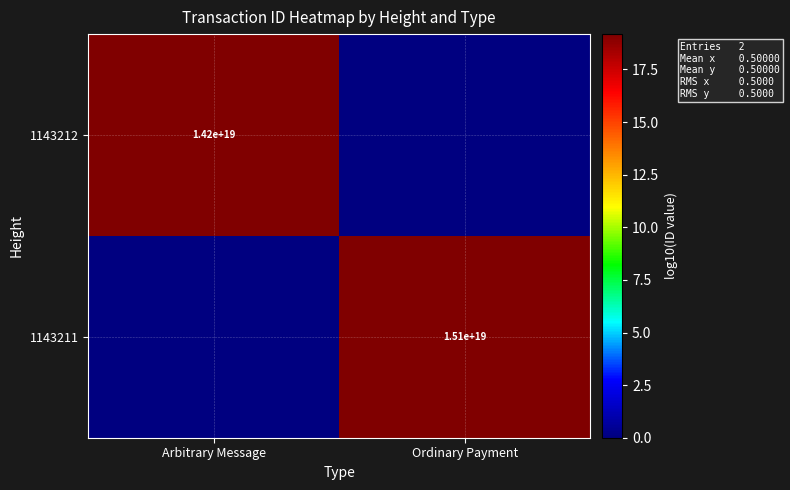

Is the value of 1143211 at Ordinary Payment greater than the value of 1143212 at Arbitrary Message?

Yes